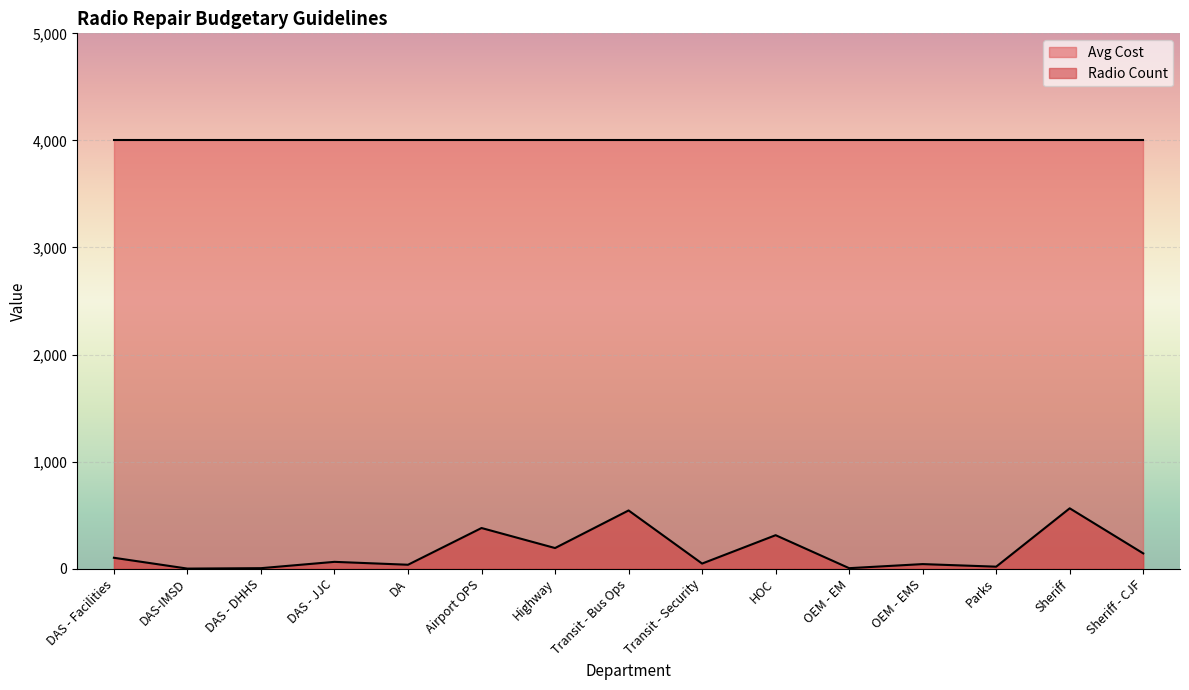

What is the value of the 3rd point from the left?

5